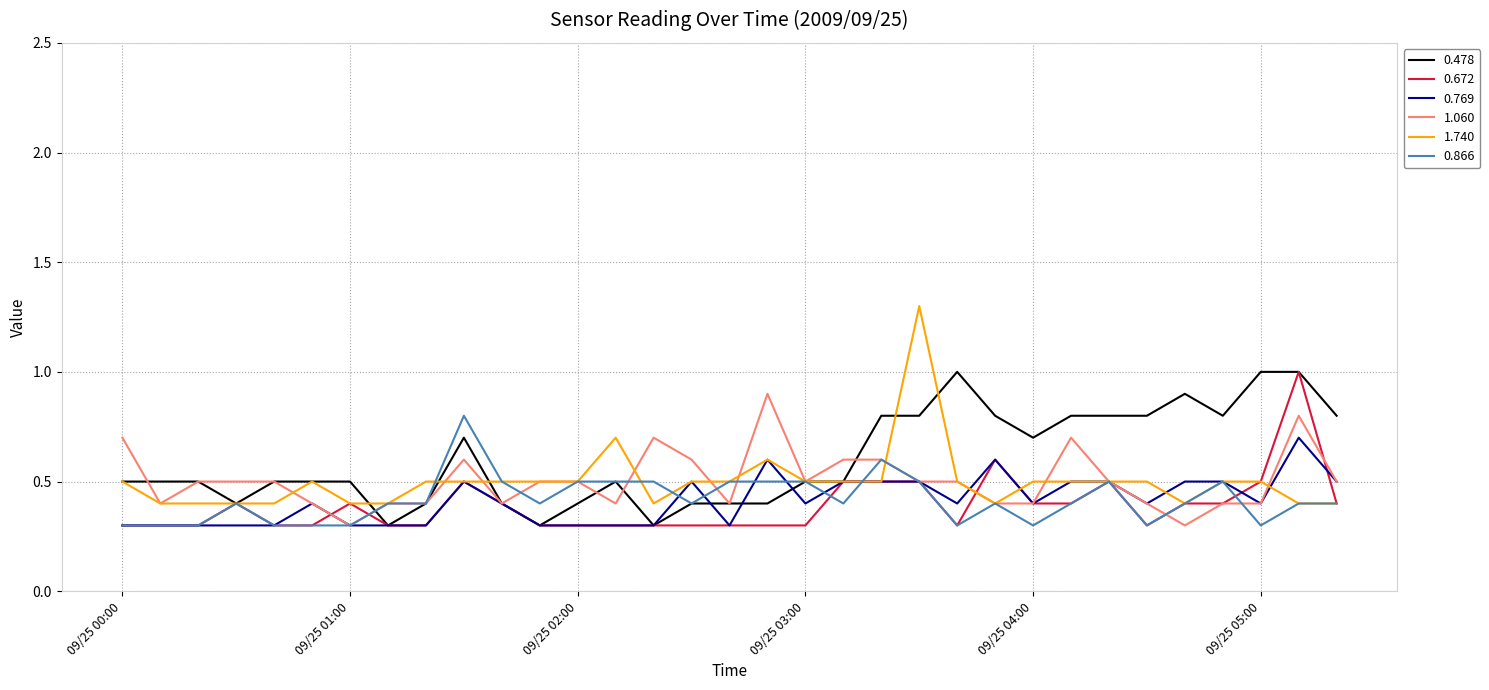

Which series has the largest range (max minus min)?

1.740